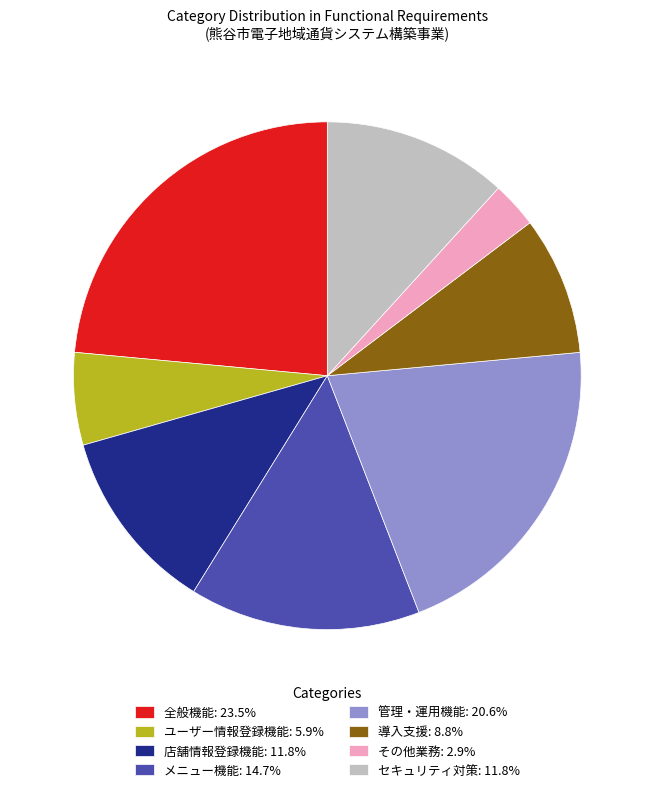

Which has a higher value, 導入支援 or 管理・運用機能?

管理・運用機能